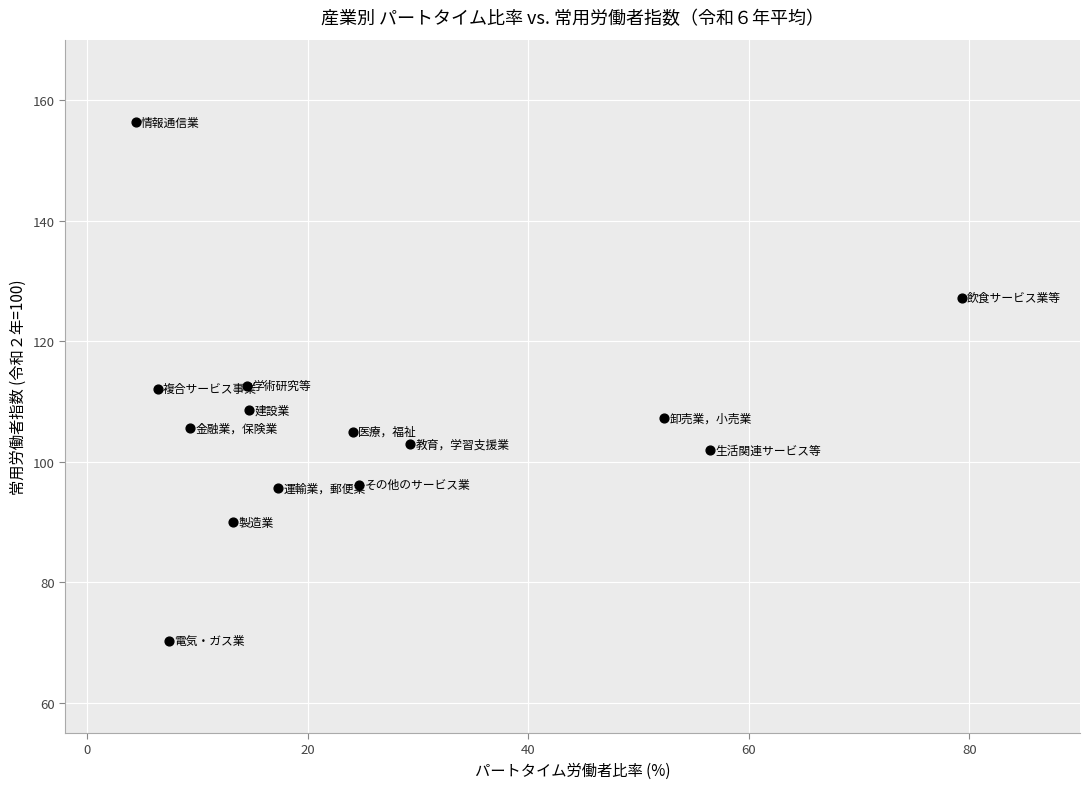

What is the range of X values (max minus min)?

74.9